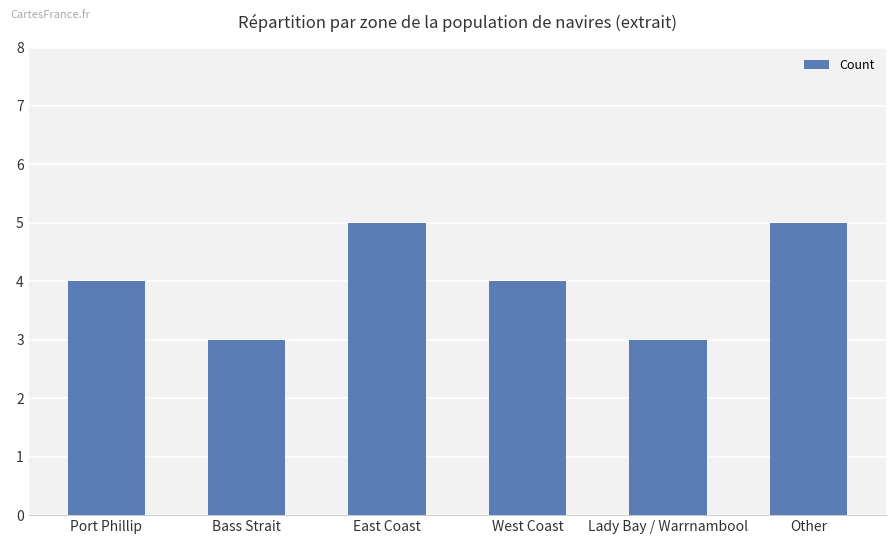

Read the value at Other.

5